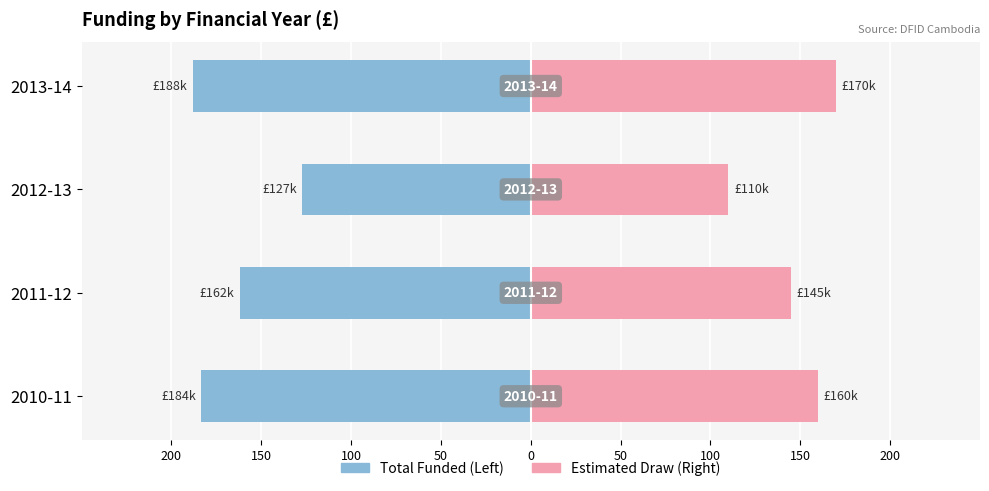

Reading left to right, extract all data points from this chart.

Previous Year: -183.5	-161.9	-127.1	-188.2
Current Year: 160.0	145.0	110.0	170.0